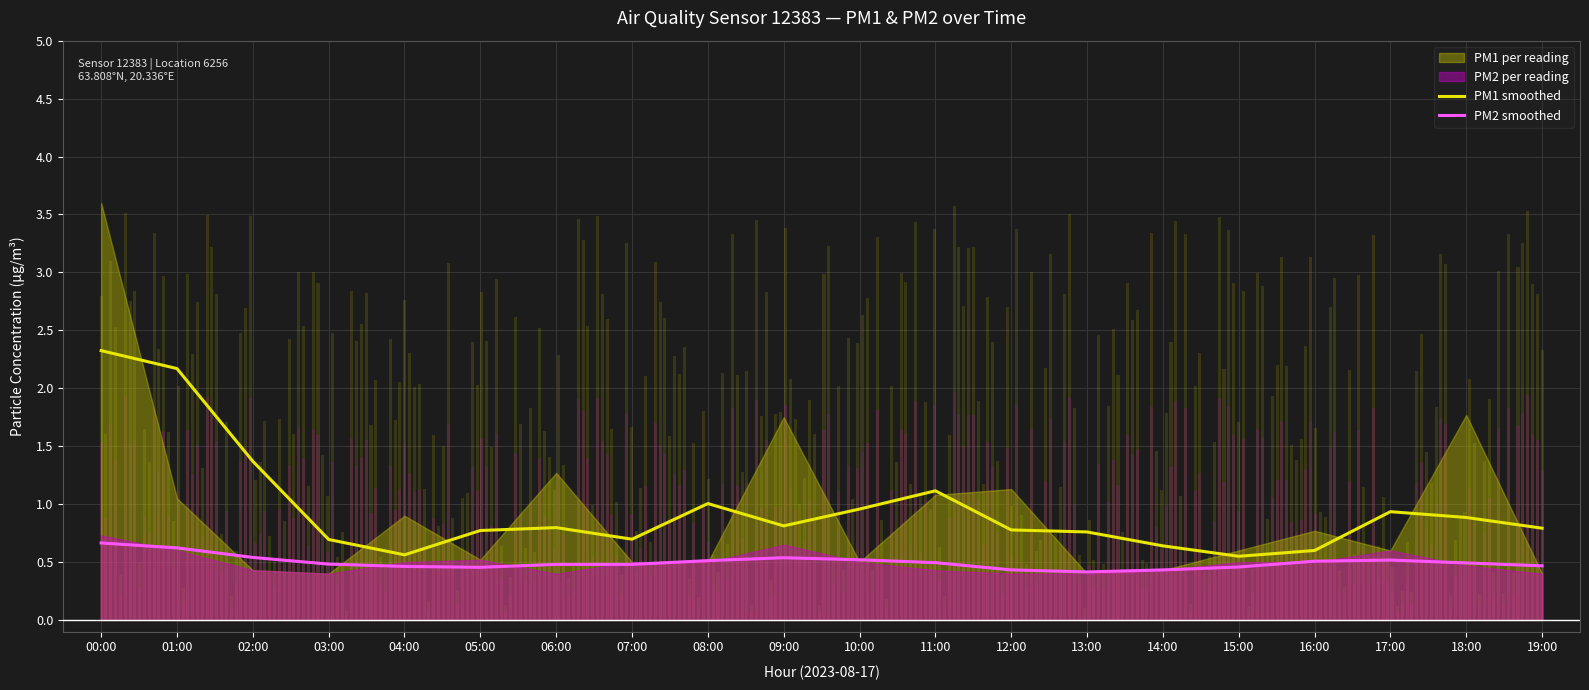

Is the value of PM1 smoothed at 10:00 greater than the value of PM2 smoothed at 14:00?

Yes